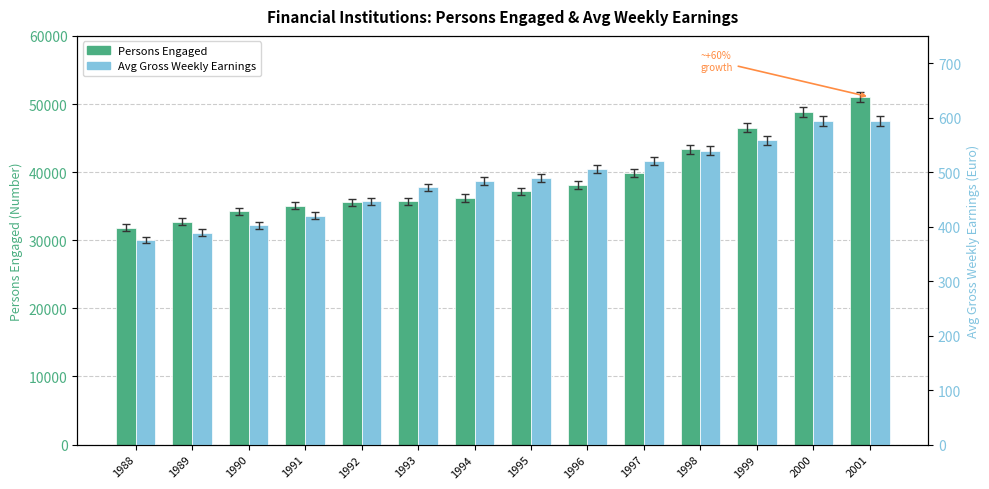

How many values in the Avg Gross Weekly Earnings series exceed 489?

7